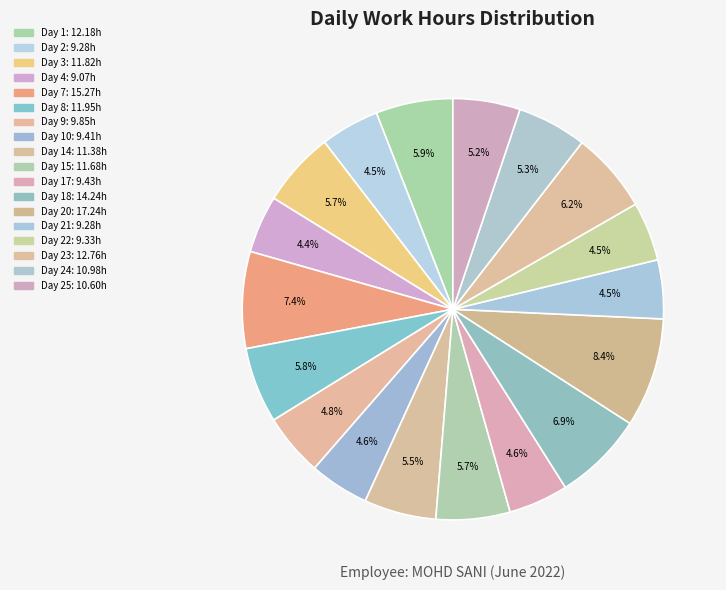

Count the number of slices in the pie.

18